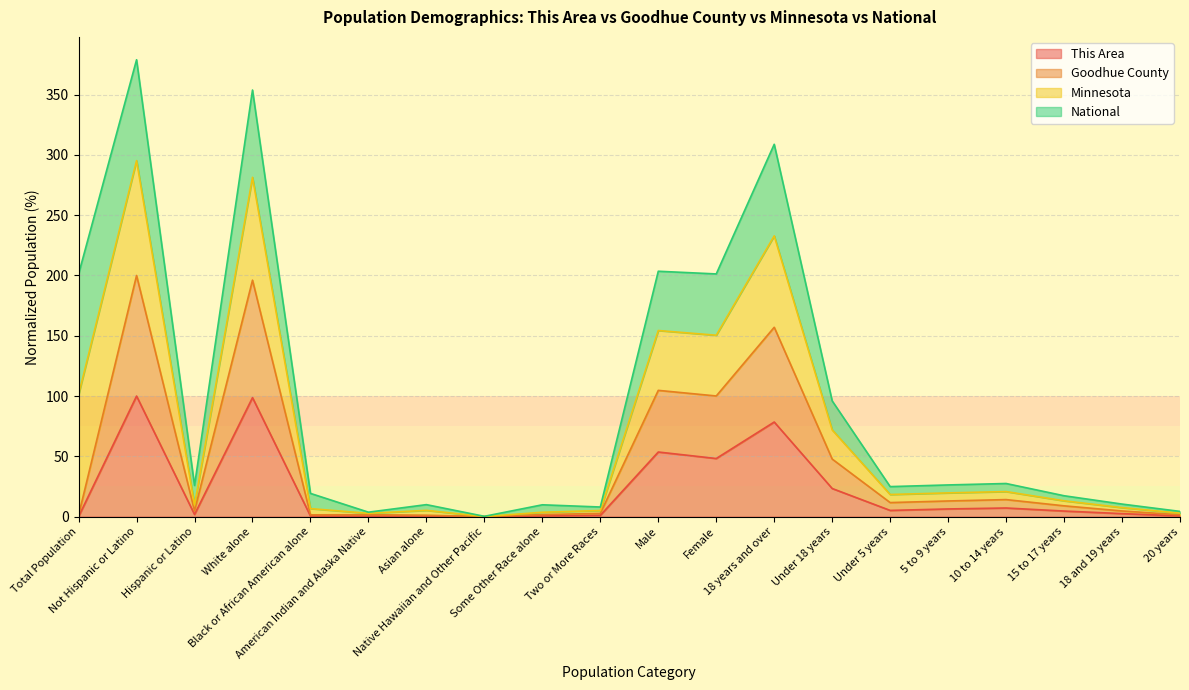

What is the difference between the highest and lowest values at Under 18 years?

24.4